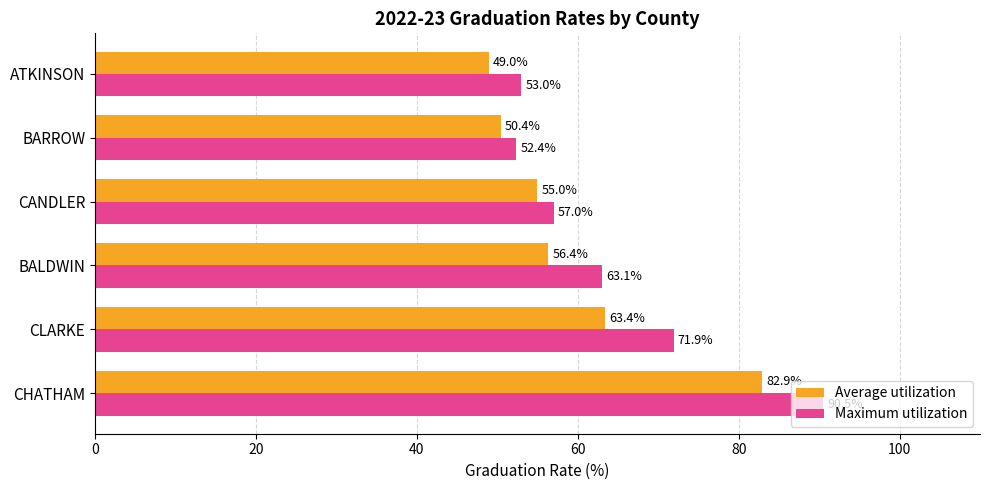

What is the sum of all Maximum utilization values?

387.9